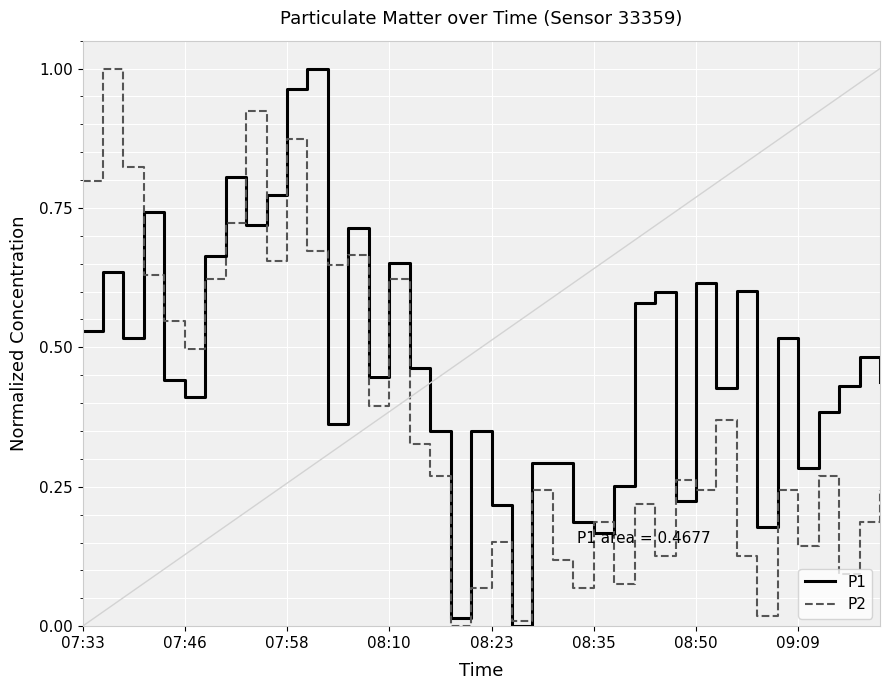

List the series in order of their overall mean, lowest first.

P2, P1